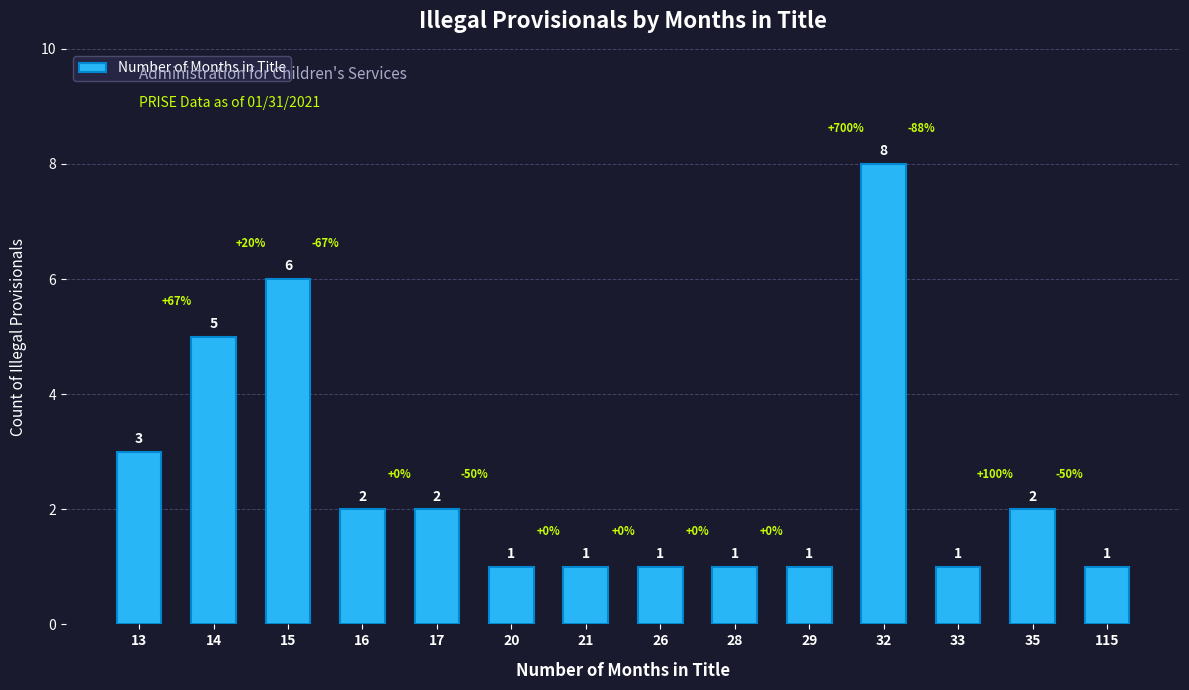

What is the sum of the values at 16 and 32?

10